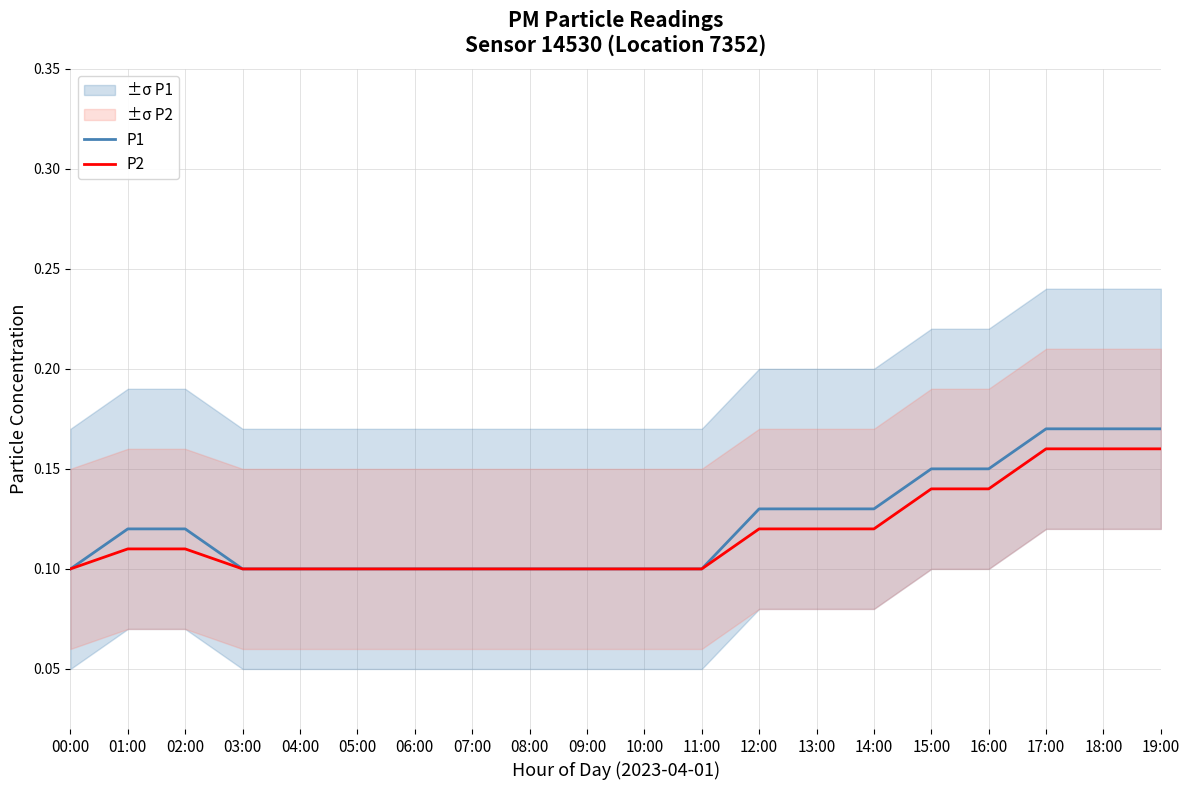

The value of P2 at 13:00 is 0.1. True or false?

False